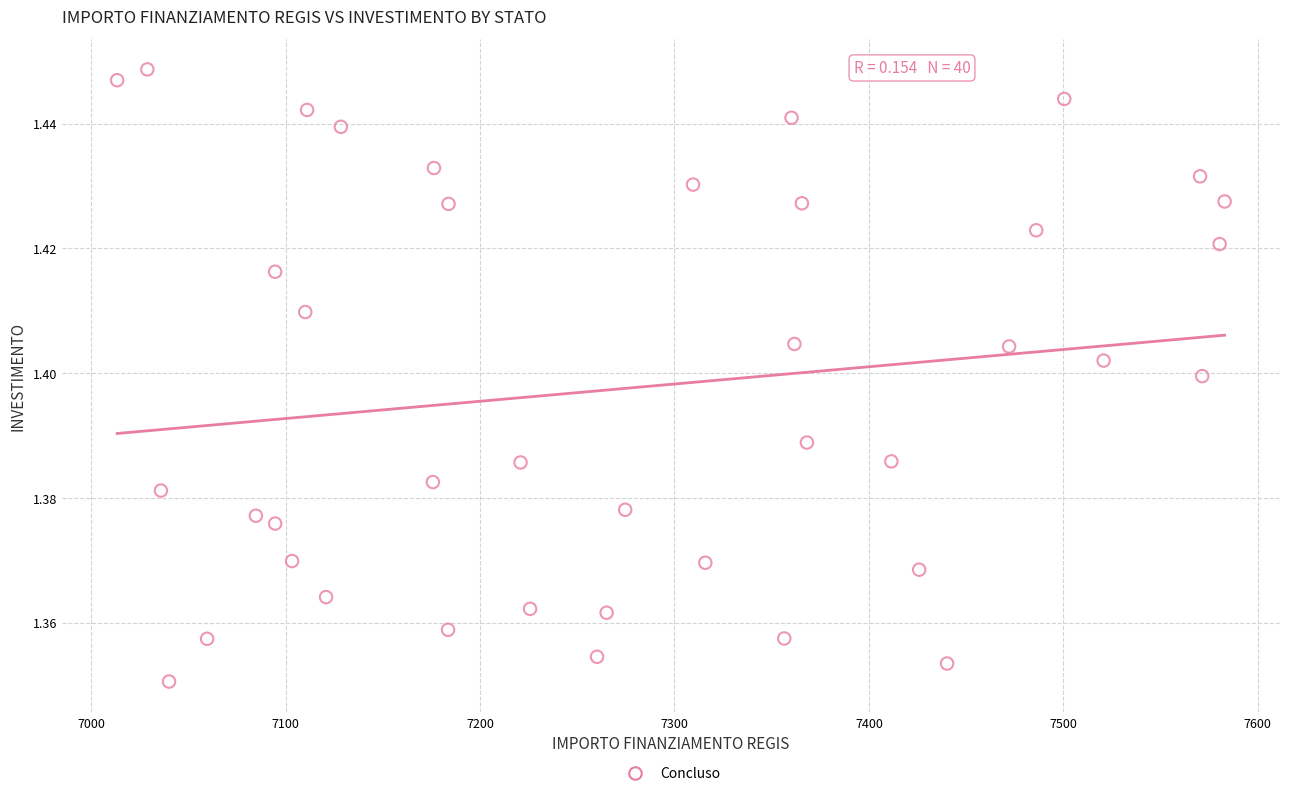

What is the range of X values (max minus min)?

569.6